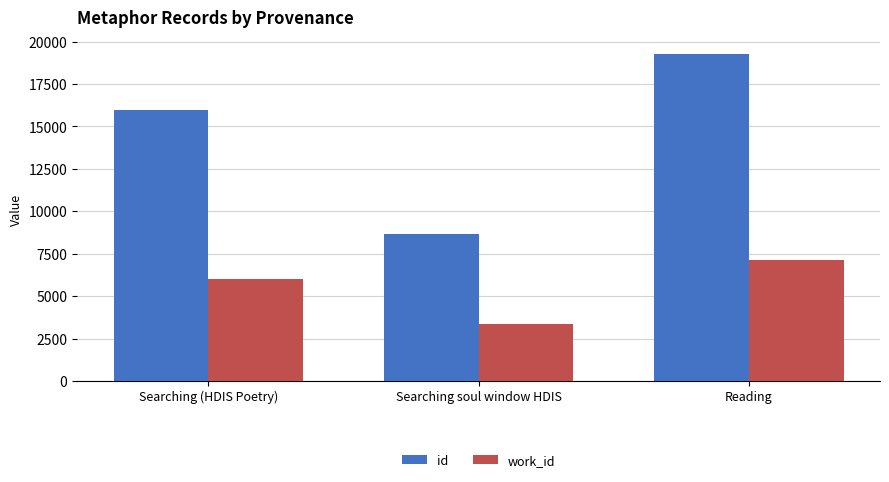

What position from the right is Searching soul window HDIS?

2